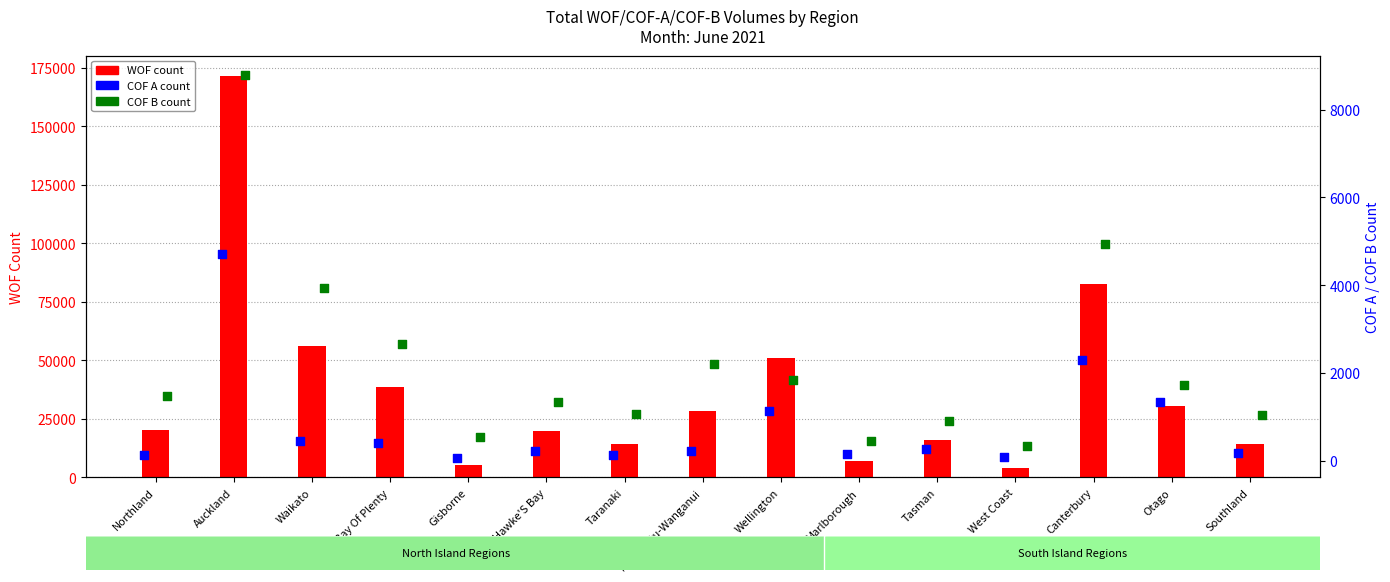

At which category is the sum across all series the highest?

Auckland